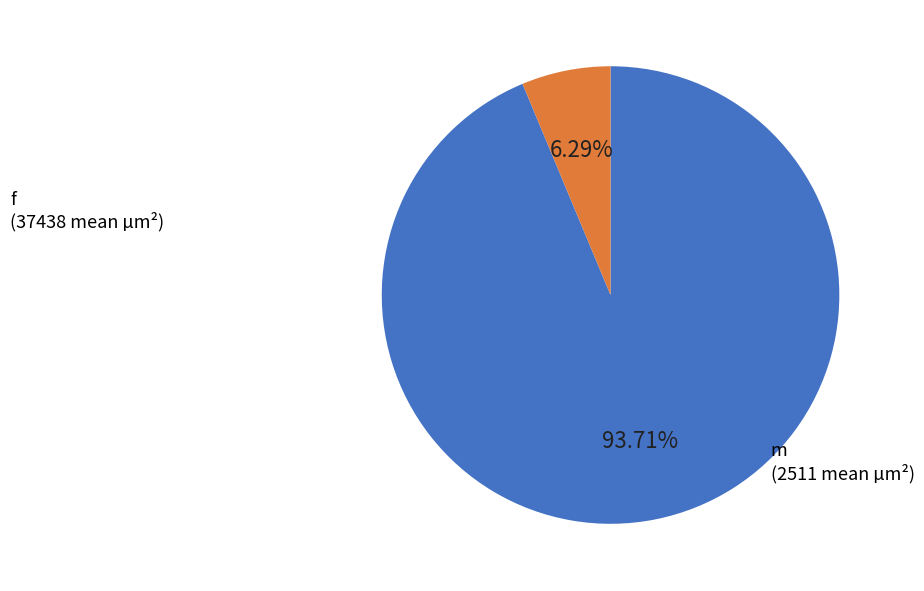

Which category has the biggest portion of the pie?

f